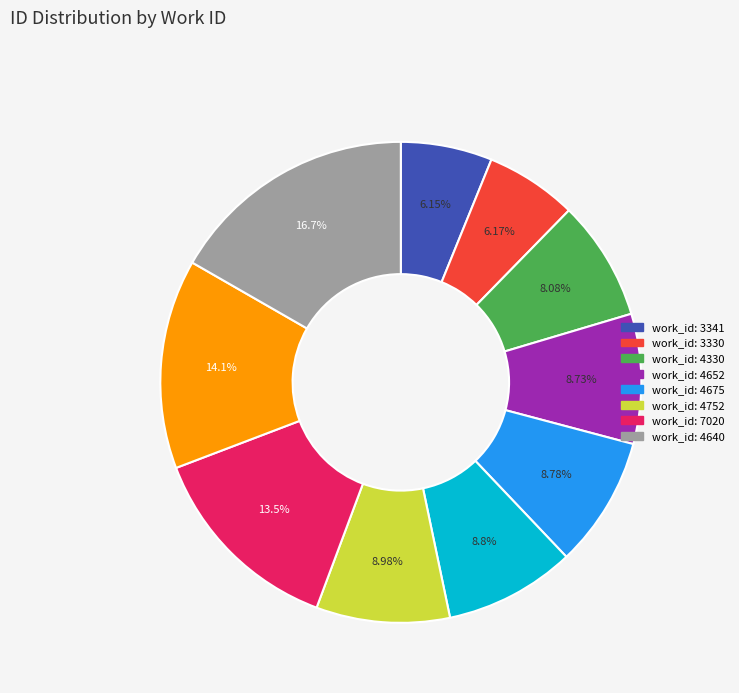

How many slices are in this pie chart?

10